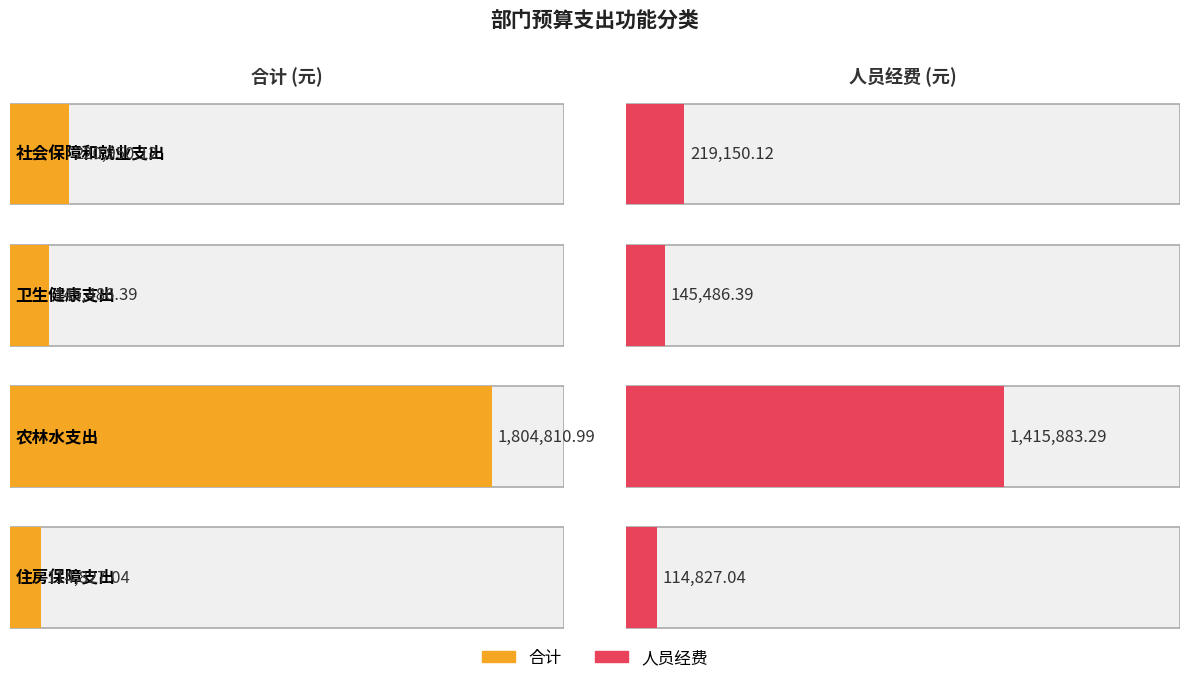

What is the difference between the maximum and minimum values in the 人员经费 series?

1301056.2